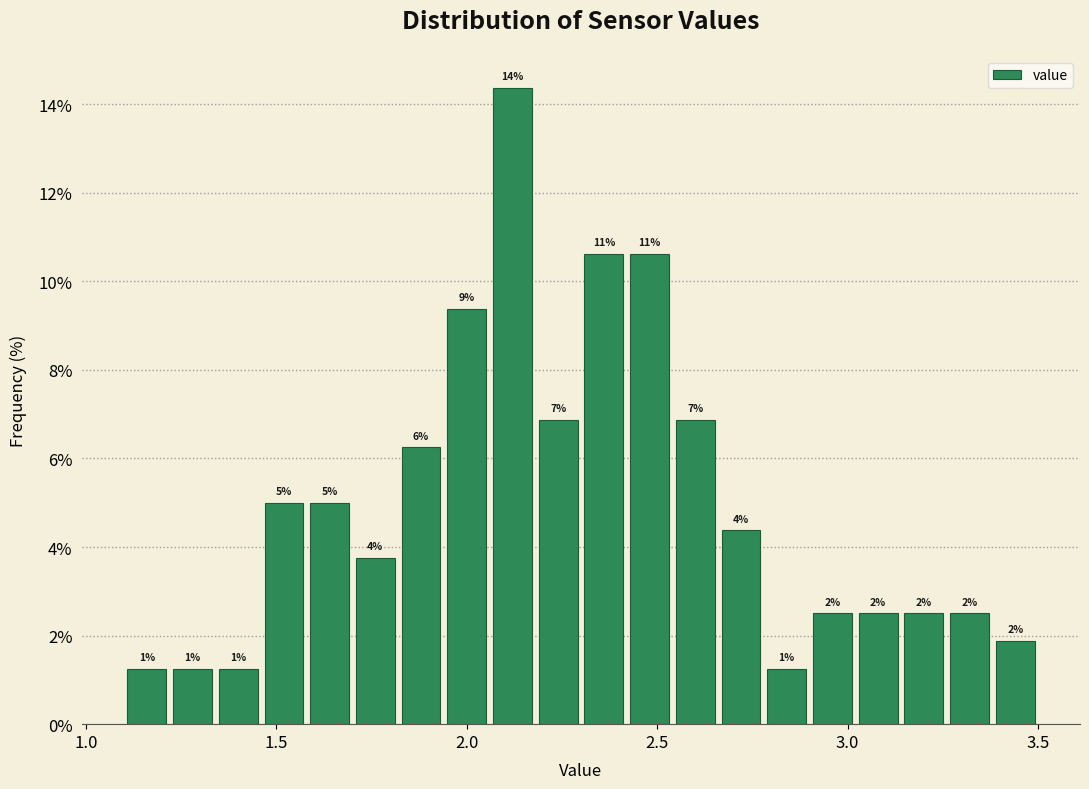

Around what value on the x-axis is the tallest bar? Give the approximate position of its centre, as read against the axis.

2.10